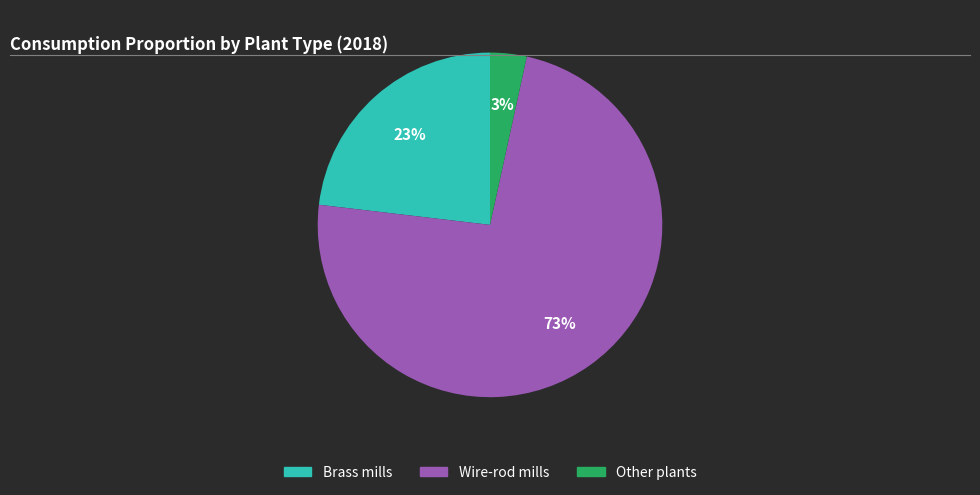

Is the sum of Brass mills and Other plants greater than half?

No